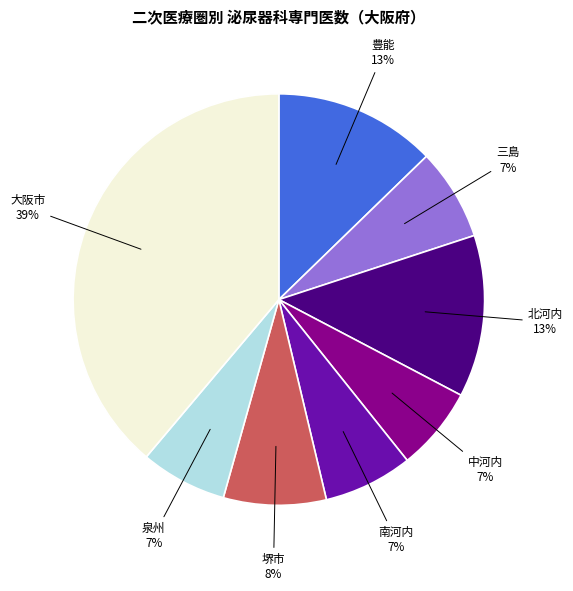

Which slice is the largest?

大阪市